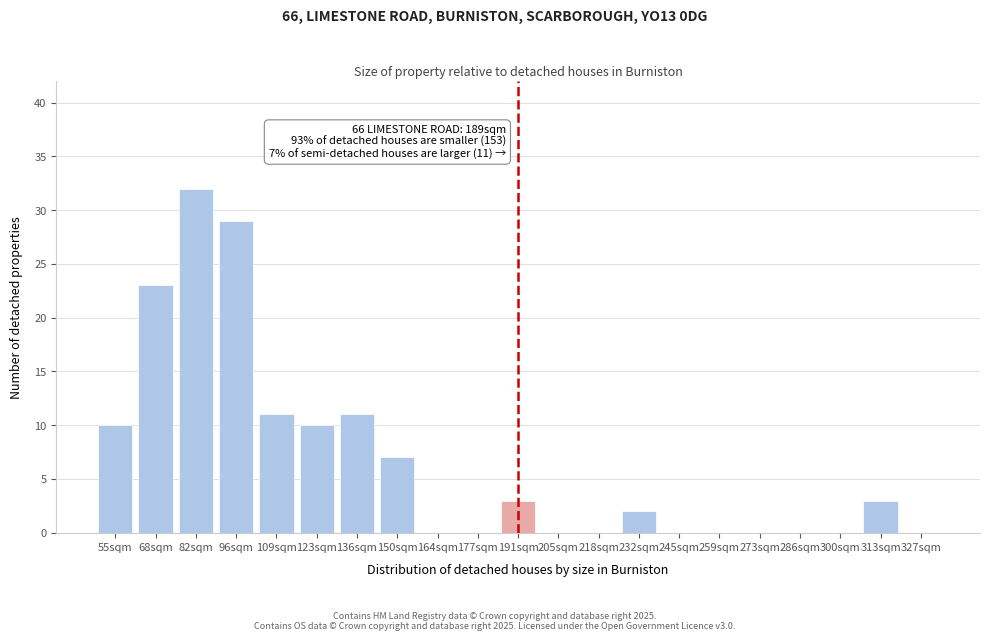

Reading right to left, transcribe all the data shown in this chart.

327sqm=0	313sqm=3	300sqm=0	286sqm=0	273sqm=0	259sqm=0	245sqm=0	232sqm=2	218sqm=0	205sqm=0	191sqm=3	177sqm=0	164sqm=0	150sqm=7	136sqm=11	123sqm=10	109sqm=11	96sqm=29	82sqm=32	68sqm=23	55sqm=10